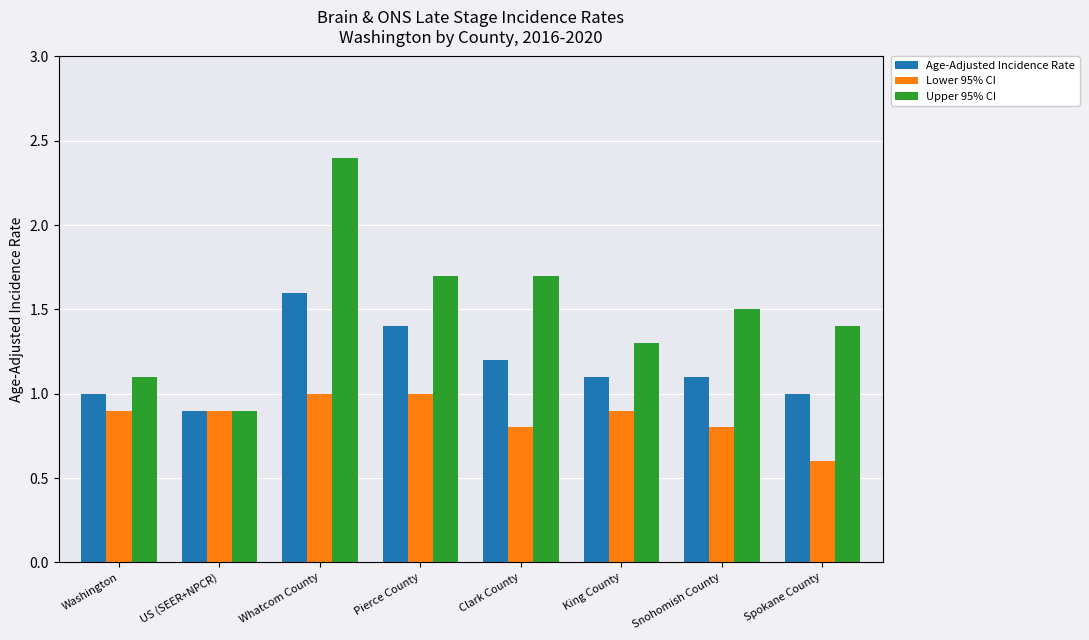

What is the sum of the Lower 95% CI values at King County and Snohomish County?

1.7